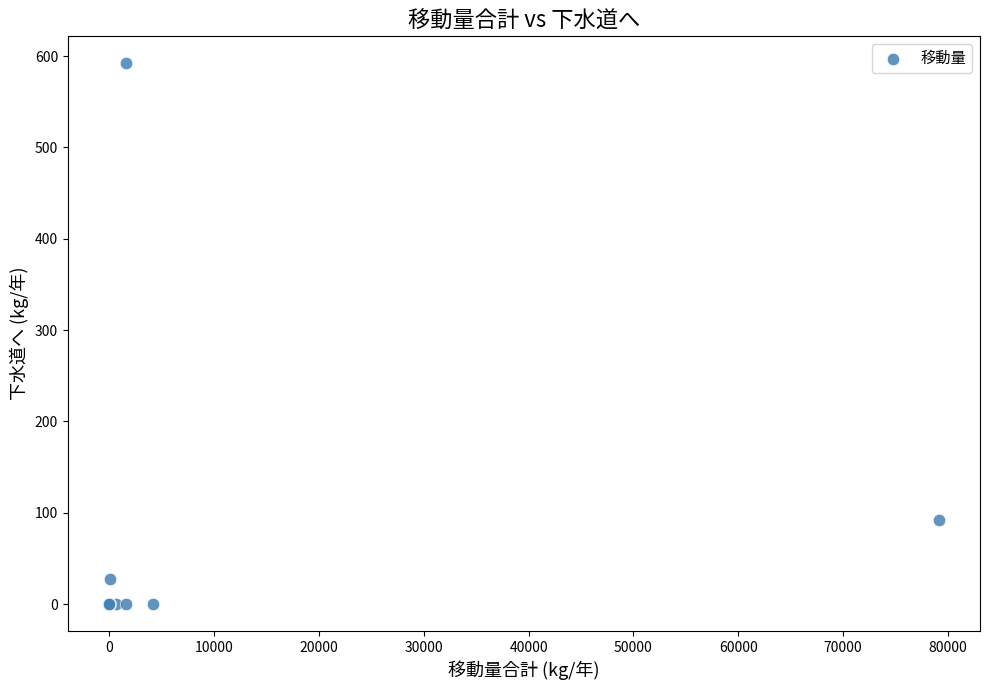

What Y value in the scatter plot is closest to 296?

92